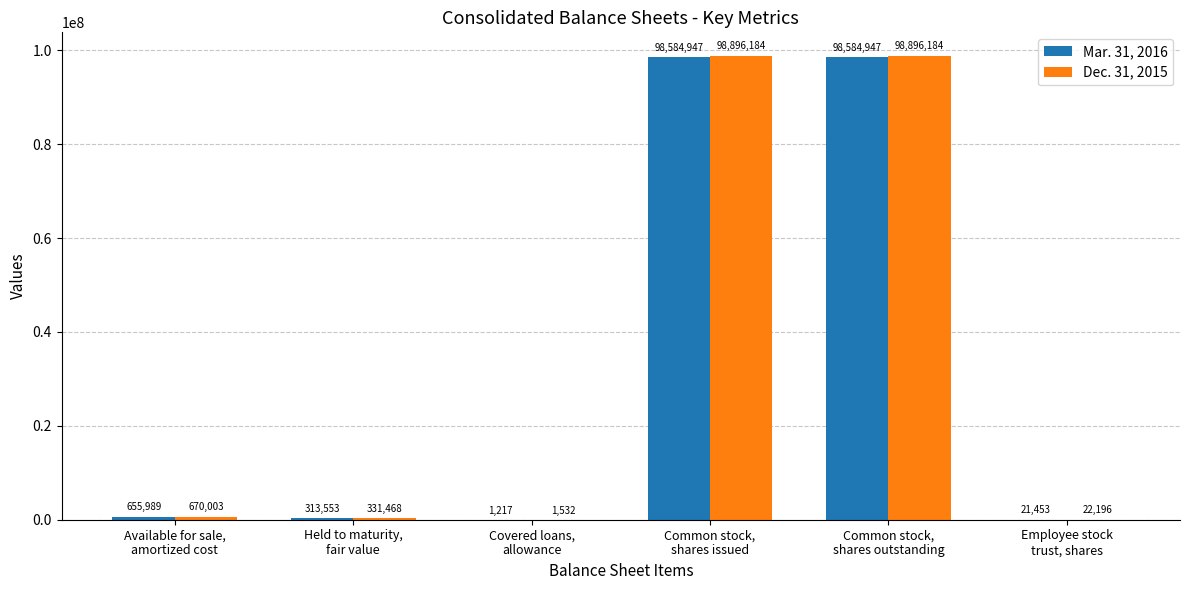

Are the bars grouped side by side (vs. stacked)?

Yes